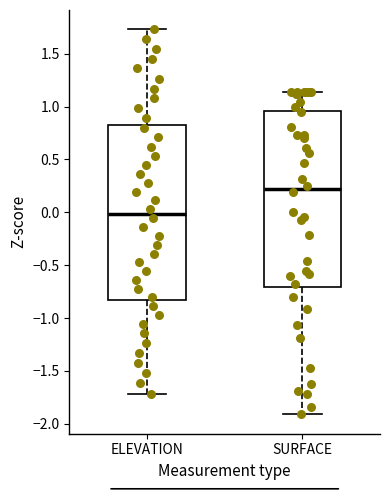

Where is the lower edge of the box for ELEVATION on the y-axis? The values are not printed on the chart, so give them approximately, as read against the axis.

-0.85